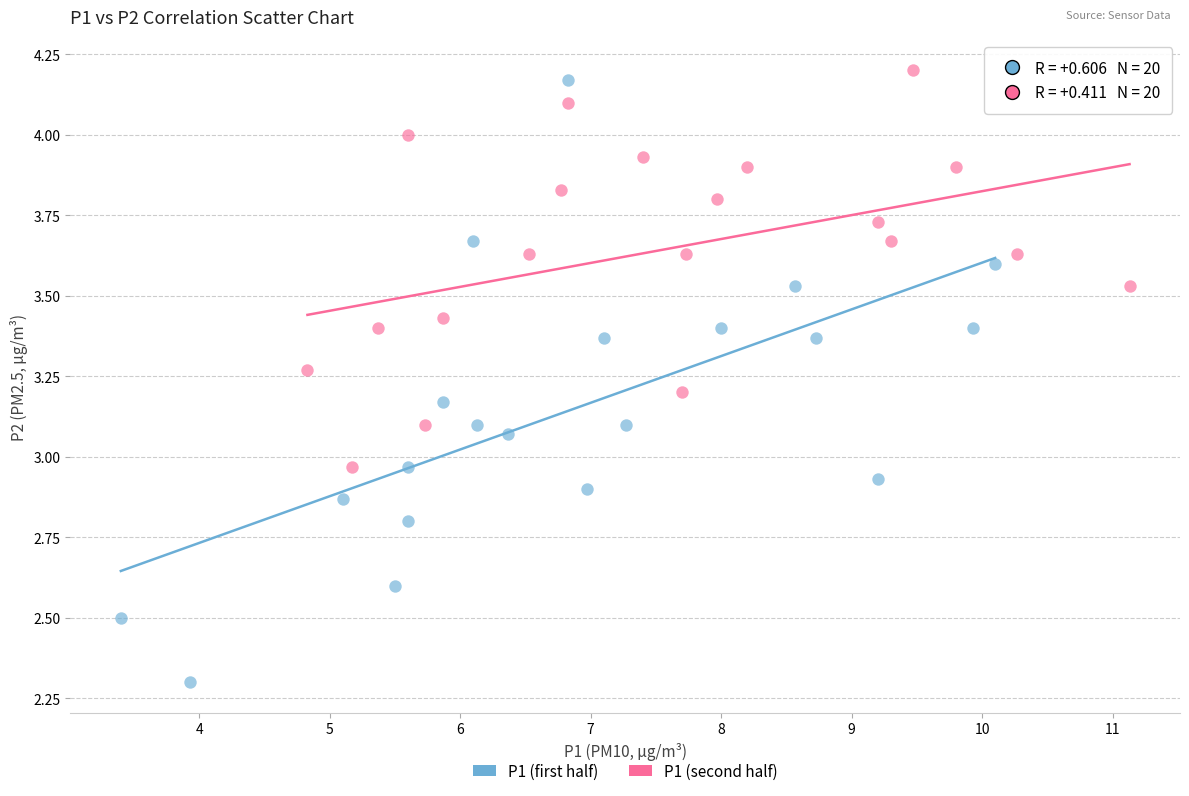

Which series has the largest Y range (max minus min)?

P1 (first half)